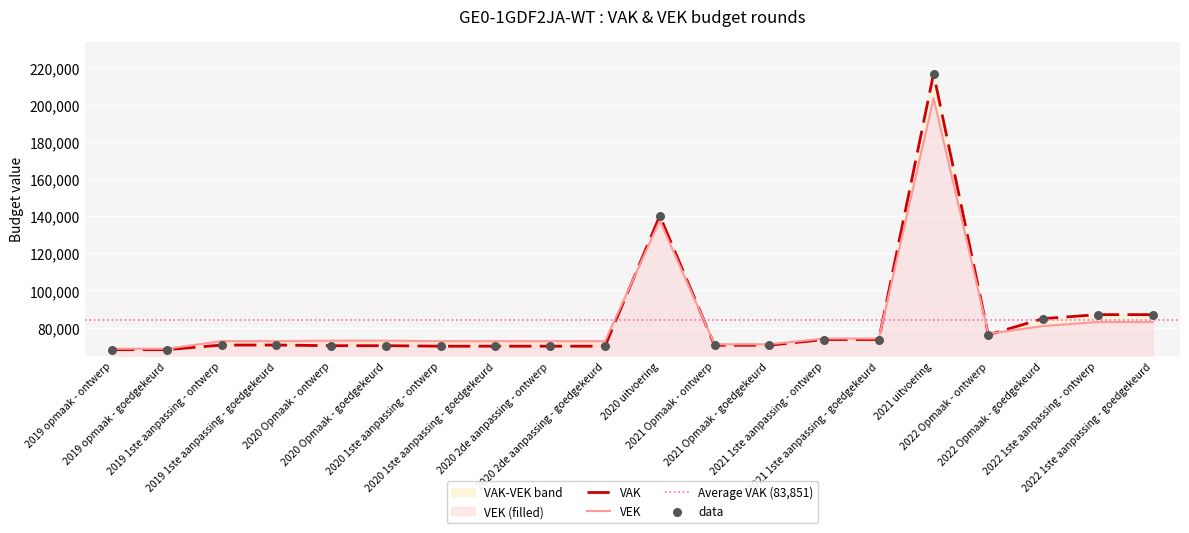

At how many categories does at least one series exceed 200474?

1